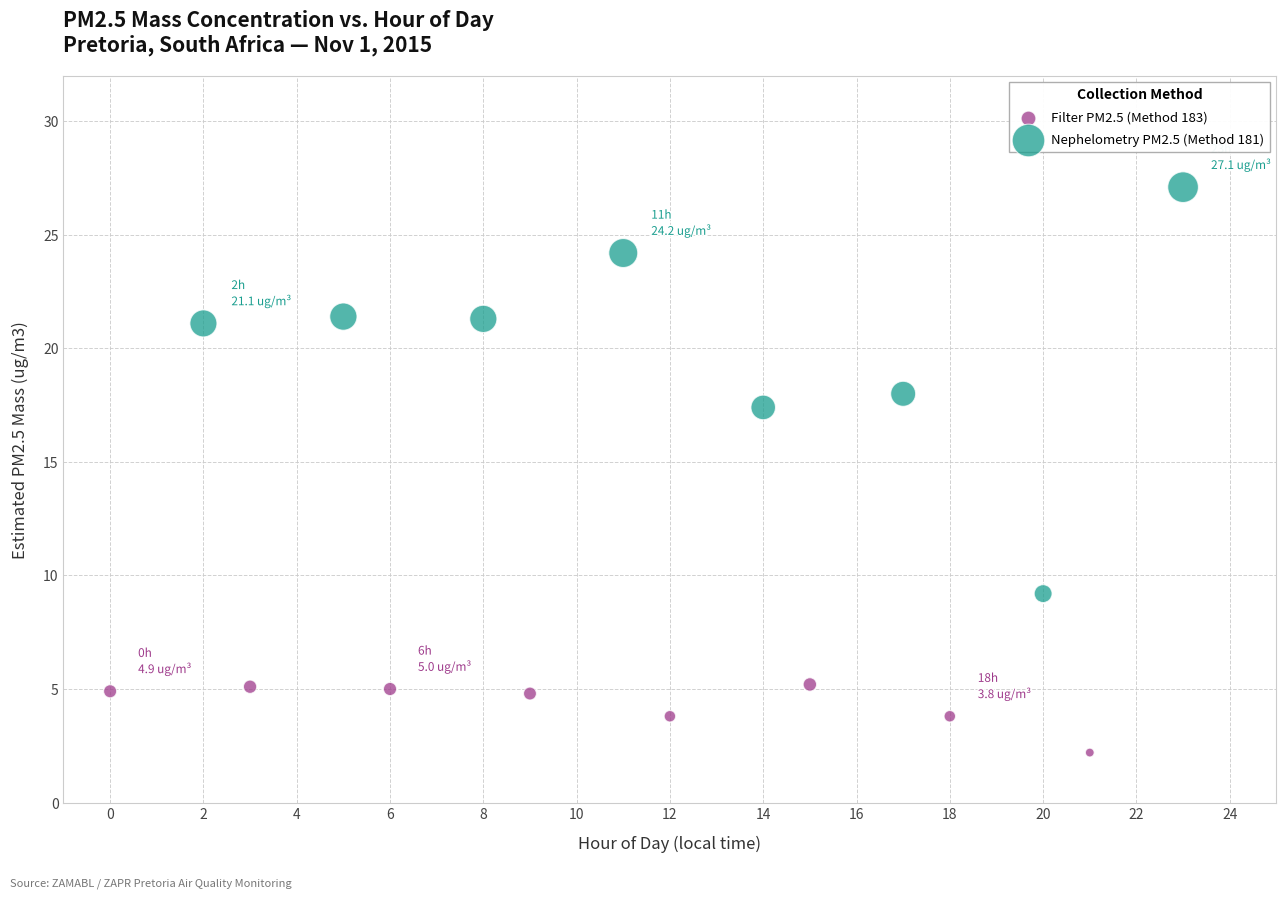

What are all the series names shown in the legend?

Filter PM2.5 (Method 183), Nephelometry PM2.5 (Method 181)